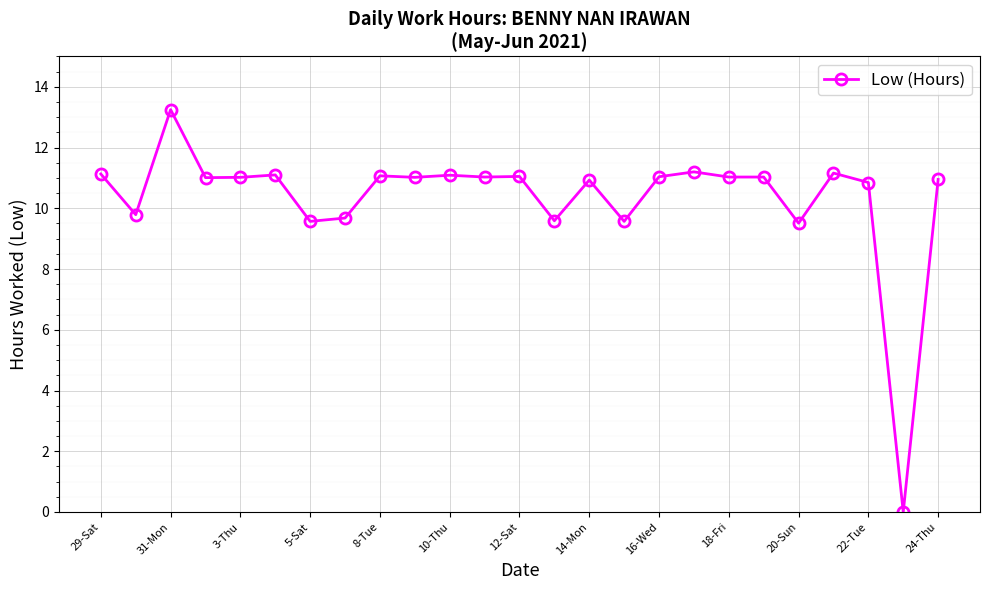

True or false: the data has more than 0 interior local peaks.

True